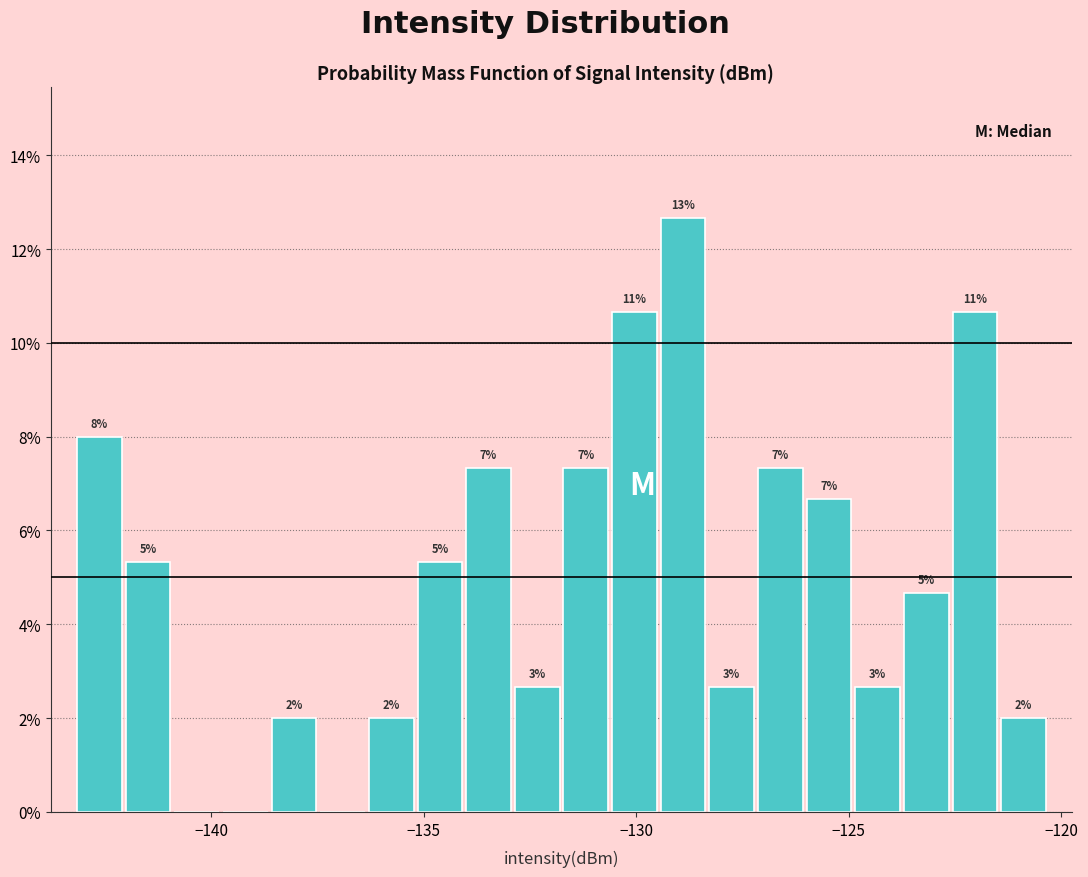

Around what value on the x-axis is the tallest bar? Give the approximate position of its centre, as read against the axis.

-129.0